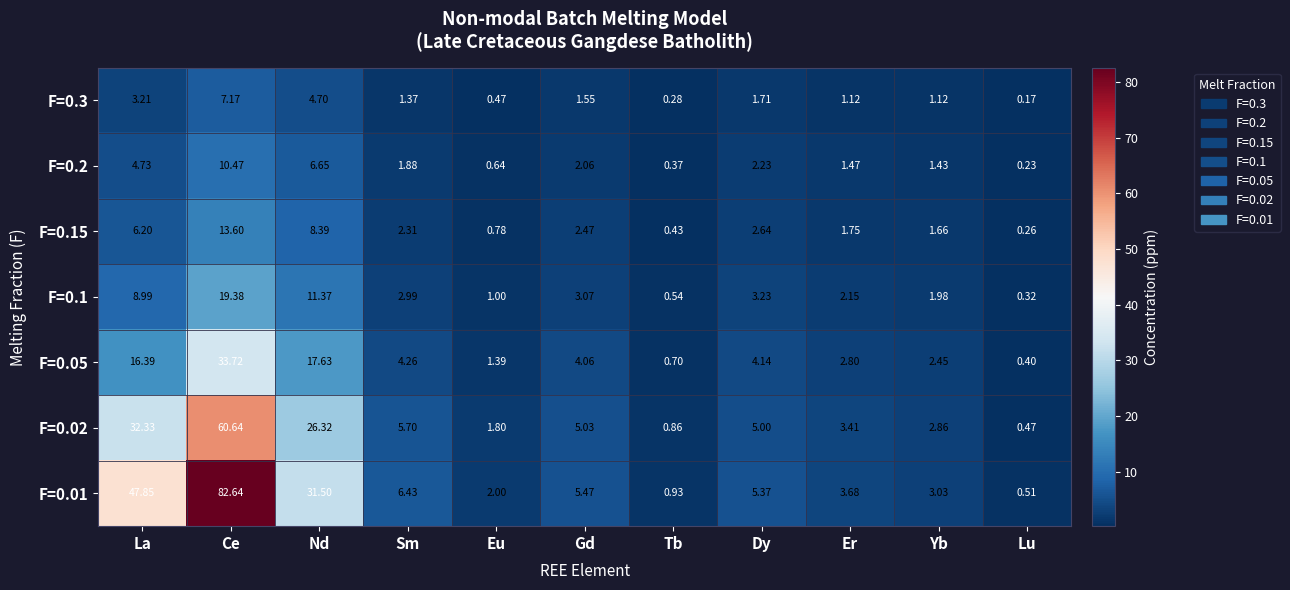

Rank the series by their maximum value, from highest to lowest.

F=0.01, F=0.02, F=0.05, F=0.1, F=0.15, F=0.2, F=0.3